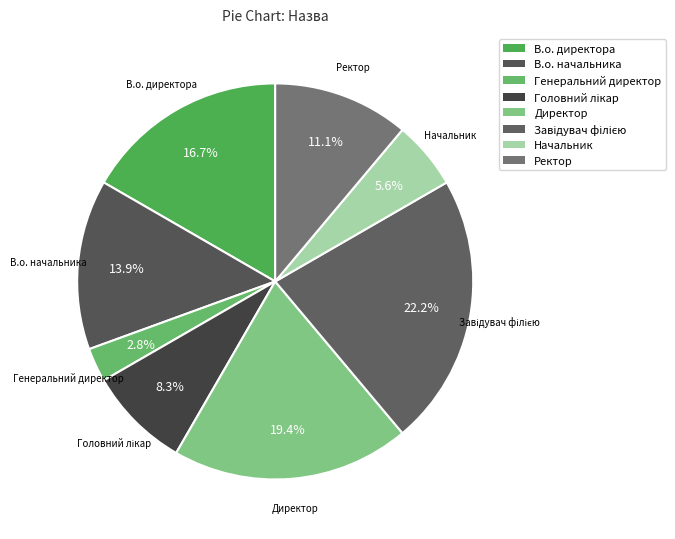

Combined, do В.о. директора and Головний лікар account for over 50%?

No